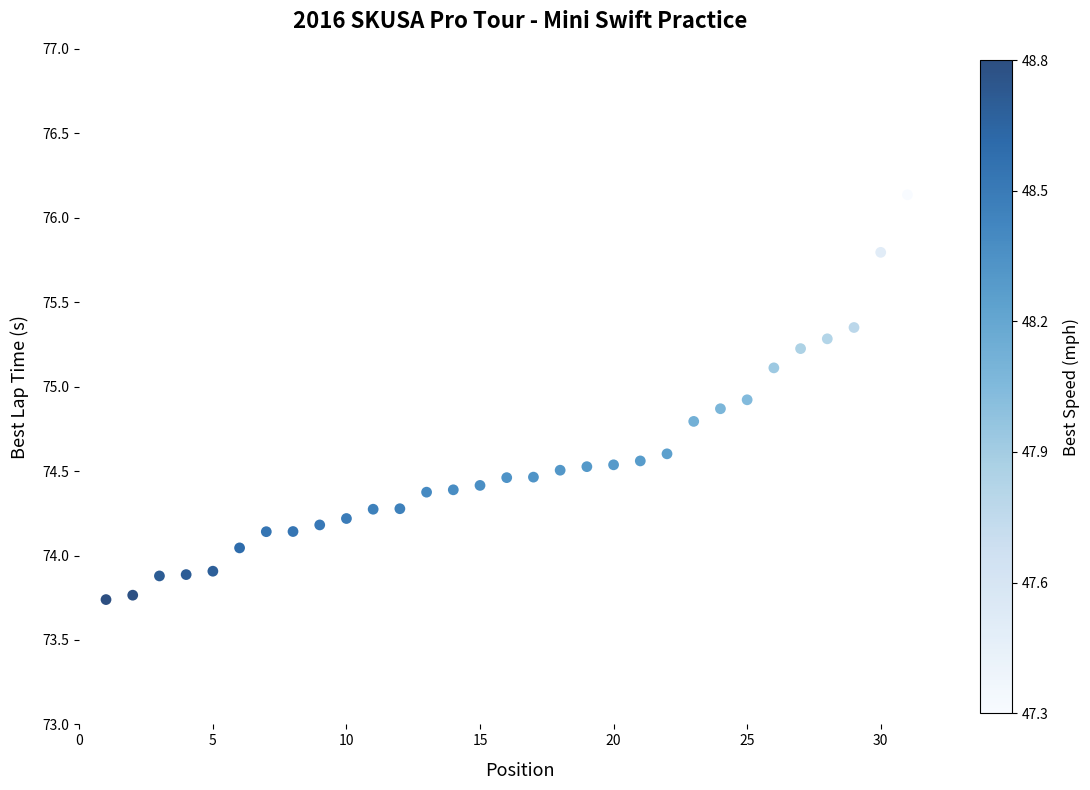

What is the range of X values (max minus min)?

30.0